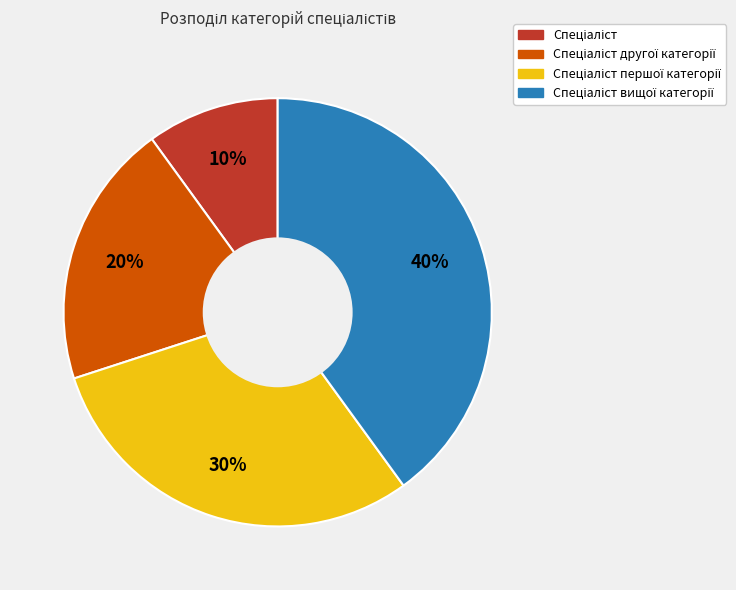

Is there any slice that represents more than half of the pie?

No